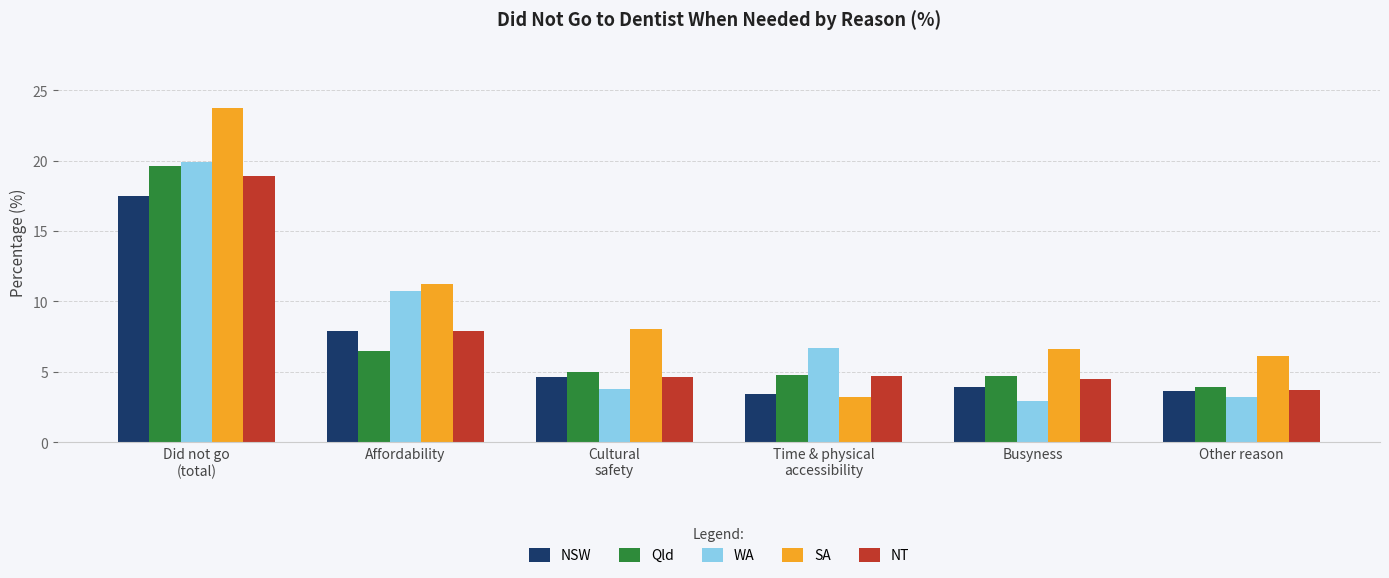

Which category has the lowest value in the WA series?

Busyness